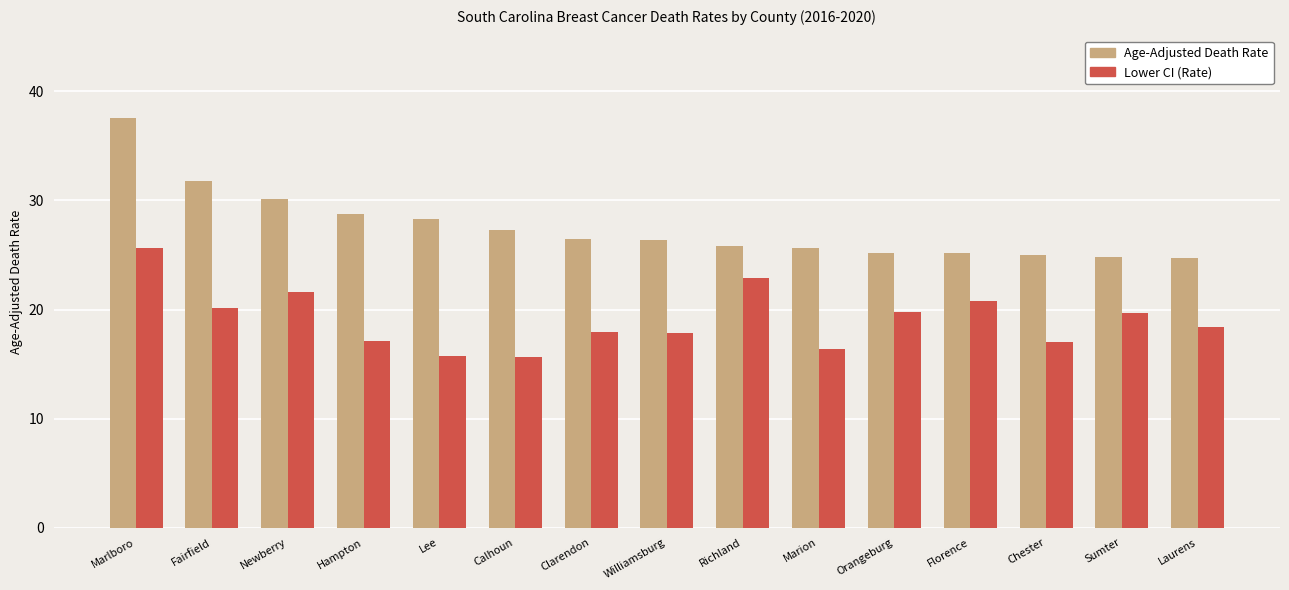

What value does the Lower CI (Rate) series have at Orangeburg?

19.8